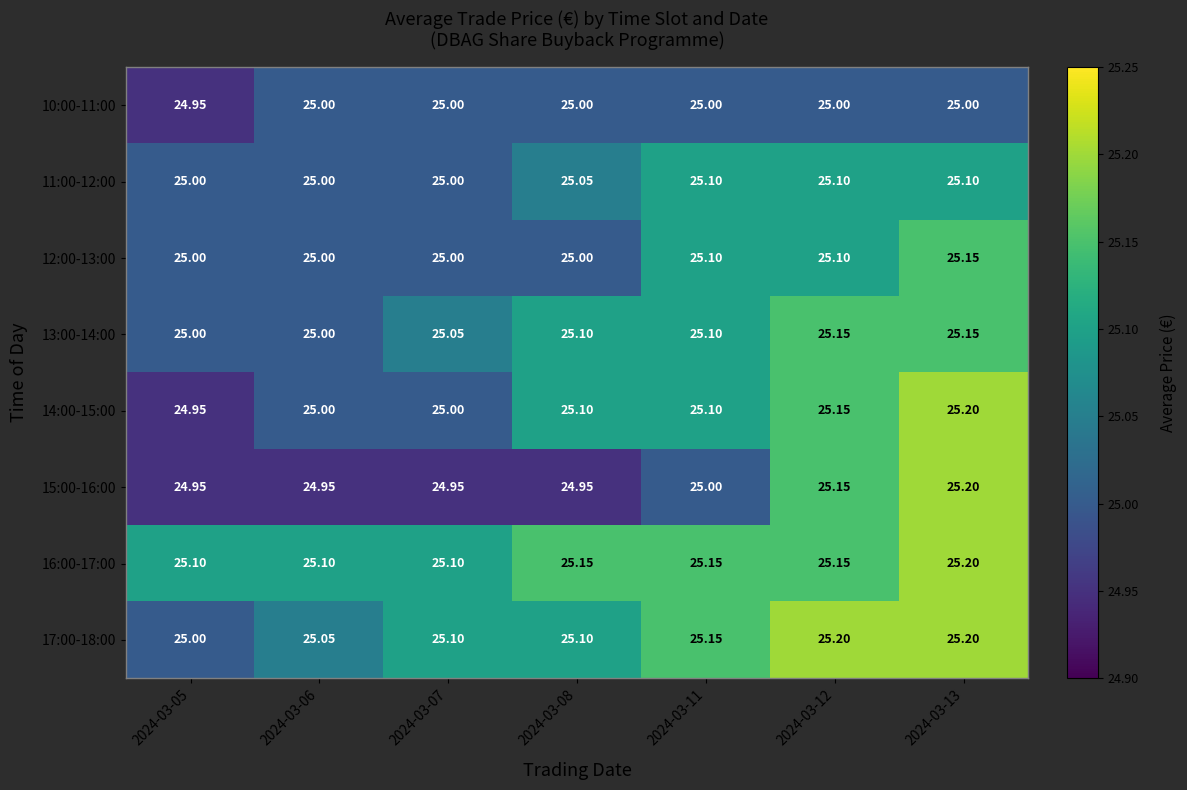

Which series changed the most between 2024-03-11 and 2024-03-13?

15:00-16:00